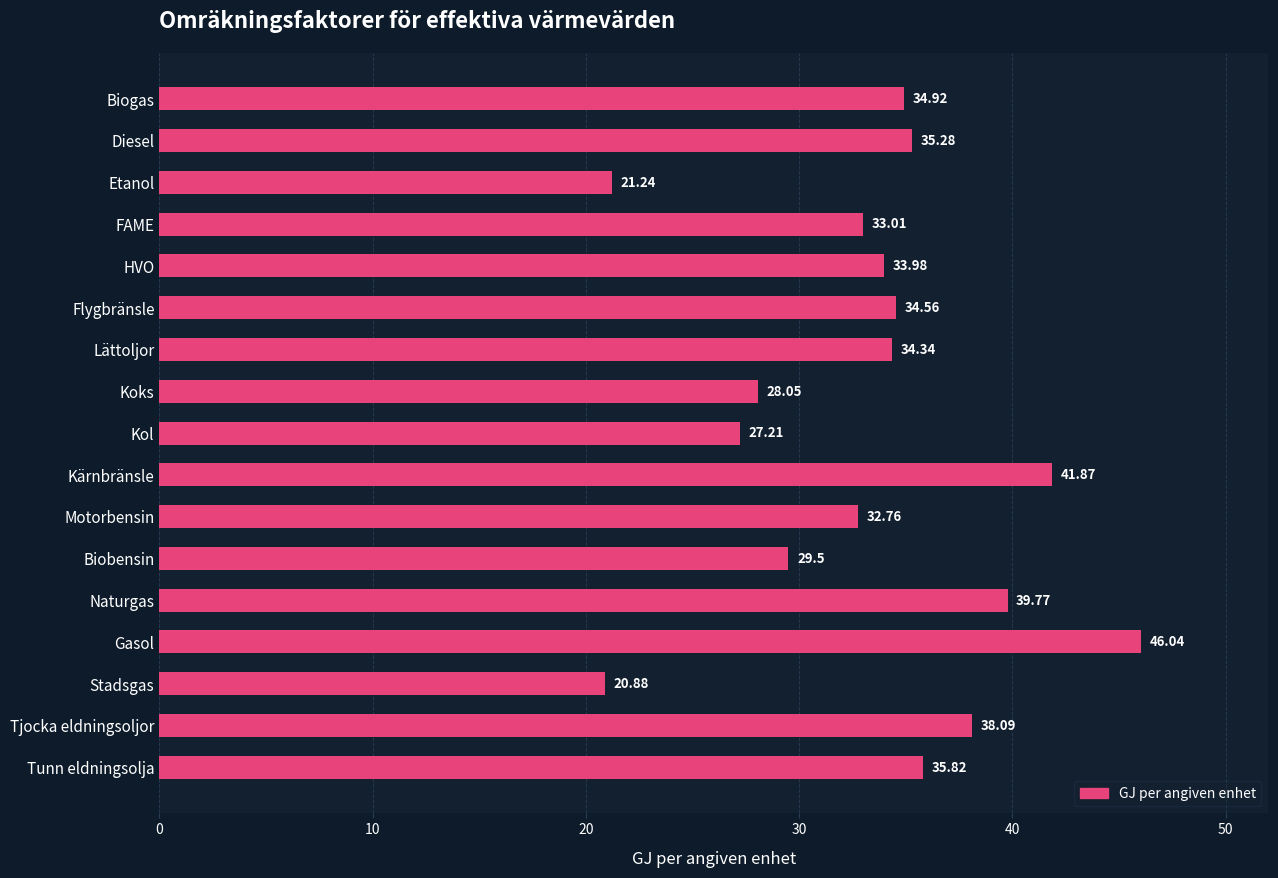

What is the label of the 14th bar from the bottom?

FAME